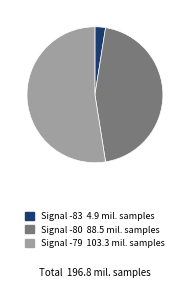

Does any single category account for the majority?

Yes